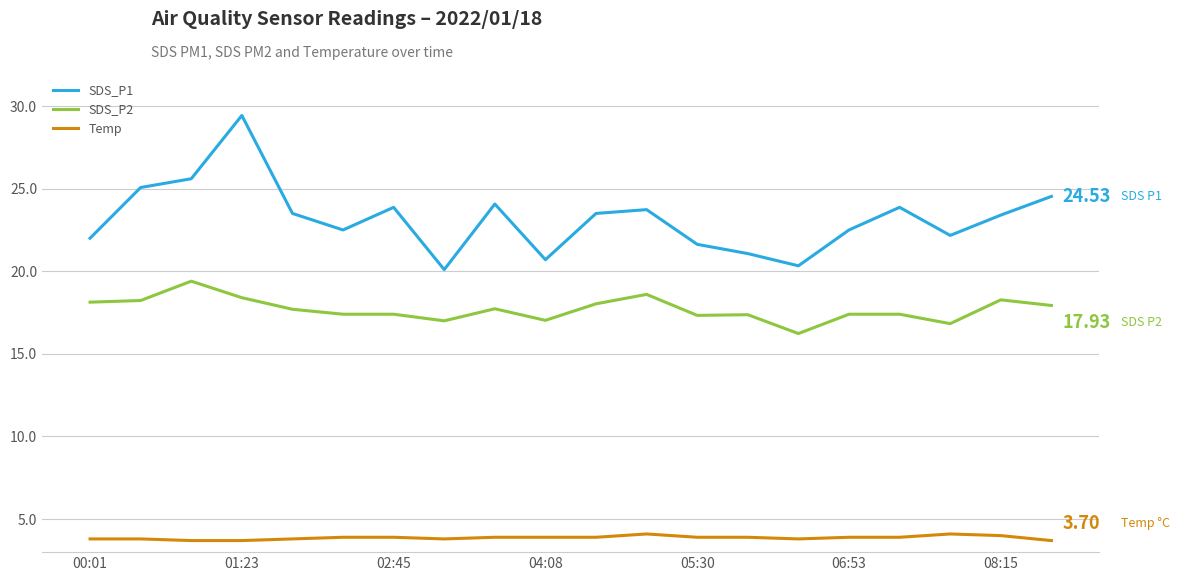

Which series has the largest range (max minus min)?

SDS_P1